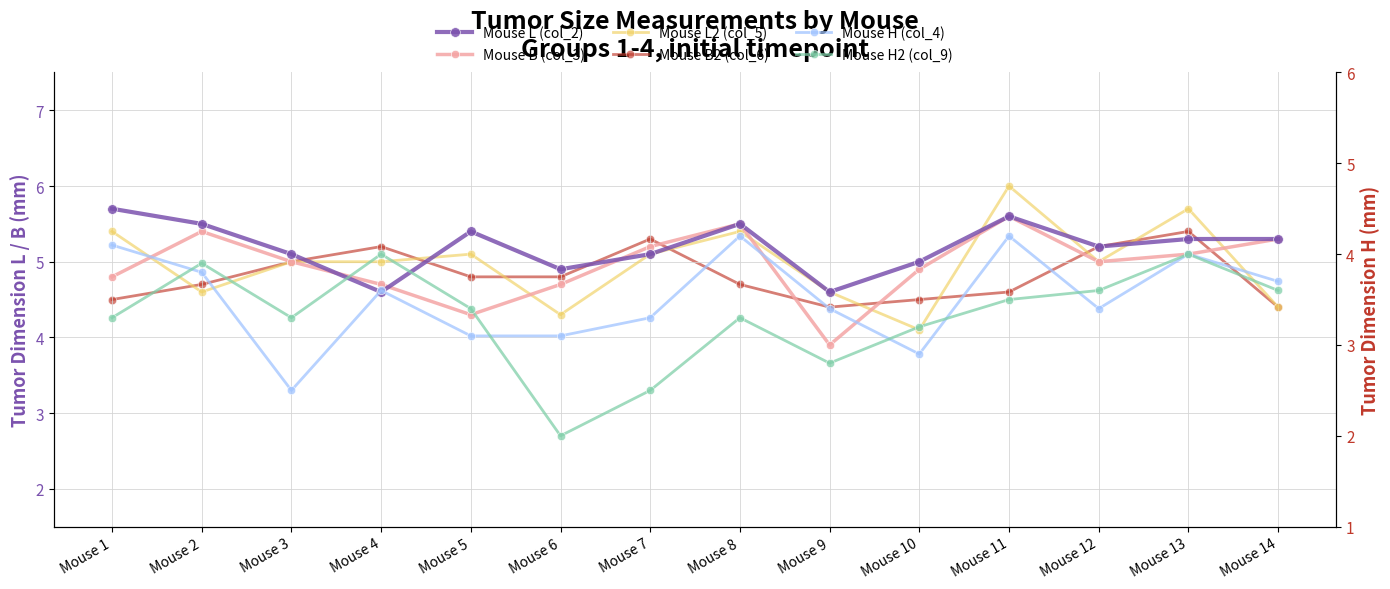

Reading left to right, what are all the values shown in this chart?

Mouse L (col_2): Mouse 1=5.7	Mouse 2=5.5	Mouse 3=5.1	Mouse 4=4.6	Mouse 5=5.4	Mouse 6=4.9	Mouse 7=5.1	Mouse 8=5.5	Mouse 9=4.6	Mouse 10=5.0	Mouse 11=5.6	Mouse 12=5.2	Mouse 13=5.3	Mouse 14=5.3
Mouse B (col_3): Mouse 1=4.8	Mouse 2=5.4	Mouse 3=5.0	Mouse 4=4.7	Mouse 5=4.3	Mouse 6=4.7	Mouse 7=5.2	Mouse 8=5.5	Mouse 9=3.9	Mouse 10=4.9	Mouse 11=5.6	Mouse 12=5.0	Mouse 13=5.1	Mouse 14=5.3
Mouse L2 (col_5): Mouse 1=5.4	Mouse 2=4.6	Mouse 3=5.0	Mouse 4=5.0	Mouse 5=5.1	Mouse 6=4.3	Mouse 7=5.1	Mouse 8=5.4	Mouse 9=4.6	Mouse 10=4.1	Mouse 11=6.0	Mouse 12=5.0	Mouse 13=5.7	Mouse 14=4.4
Mouse B2 (col_6): Mouse 1=4.5	Mouse 2=4.7	Mouse 3=5.0	Mouse 4=5.2	Mouse 5=4.8	Mouse 6=4.8	Mouse 7=5.3	Mouse 8=4.7	Mouse 9=4.4	Mouse 10=4.5	Mouse 11=4.6	Mouse 12=5.2	Mouse 13=5.4	Mouse 14=4.4
Mouse H (col_4): Mouse 1=4.1	Mouse 2=3.8	Mouse 3=2.5	Mouse 4=3.6	Mouse 5=3.1	Mouse 6=3.1	Mouse 7=3.3	Mouse 8=4.2	Mouse 9=3.4	Mouse 10=2.9	Mouse 11=4.2	Mouse 12=3.4	Mouse 13=4.0	Mouse 14=3.7
Mouse H2 (col_9): Mouse 1=3.3	Mouse 2=3.9	Mouse 3=3.3	Mouse 4=4.0	Mouse 5=3.4	Mouse 6=2.0	Mouse 7=2.5	Mouse 8=3.3	Mouse 9=2.8	Mouse 10=3.2	Mouse 11=3.5	Mouse 12=3.6	Mouse 13=4.0	Mouse 14=3.6